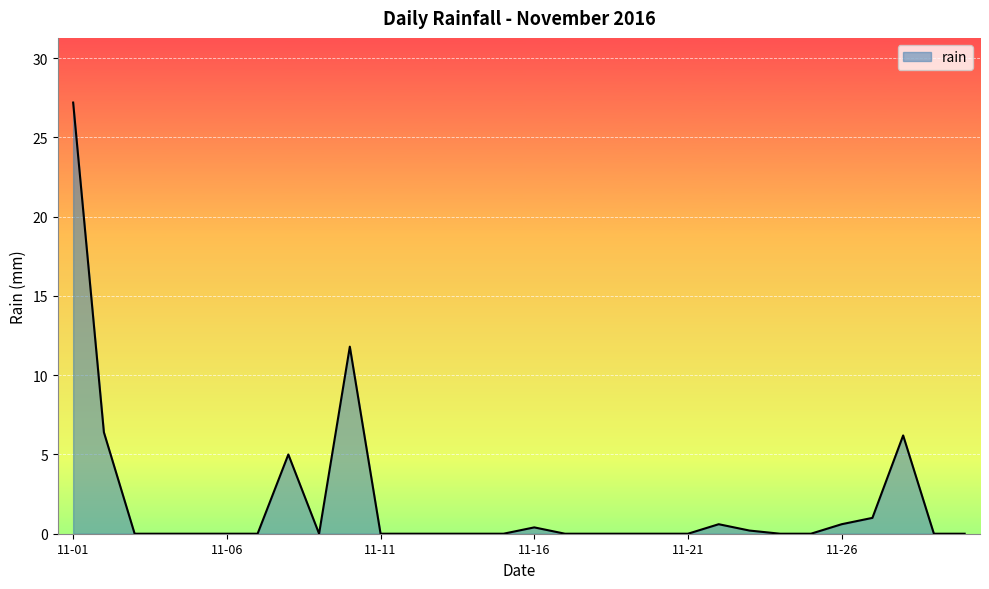

What is the difference between the maximum and minimum values?

27.2